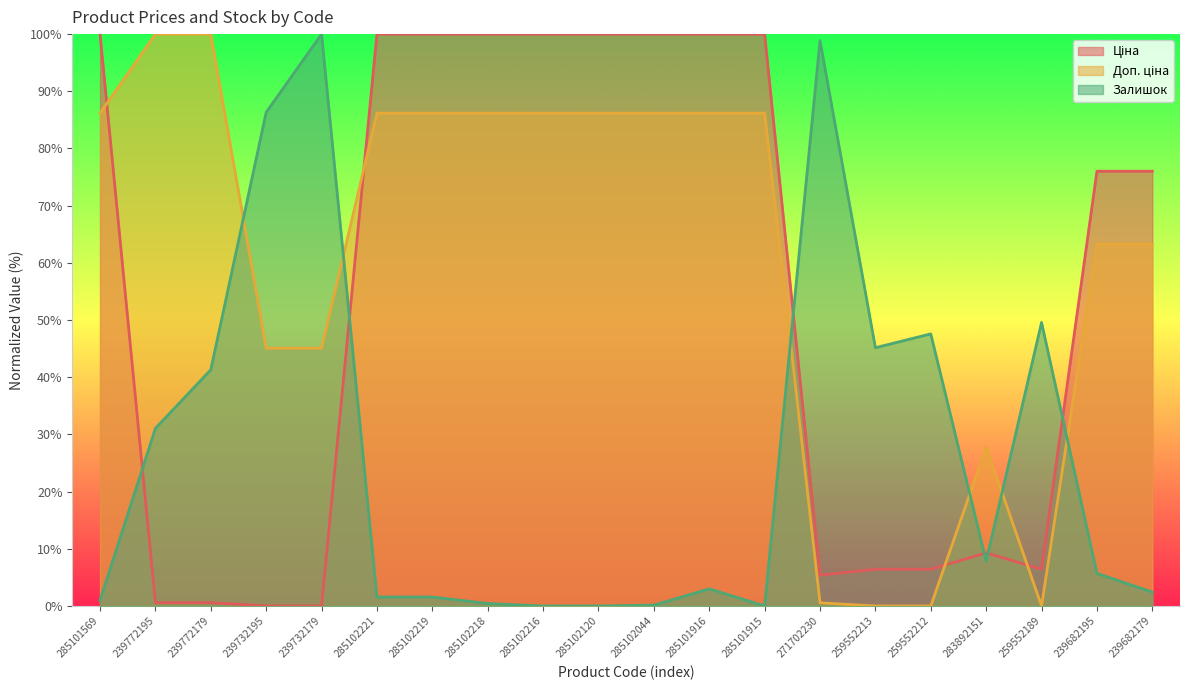

What is the maximum value shown in the chart?

100.0